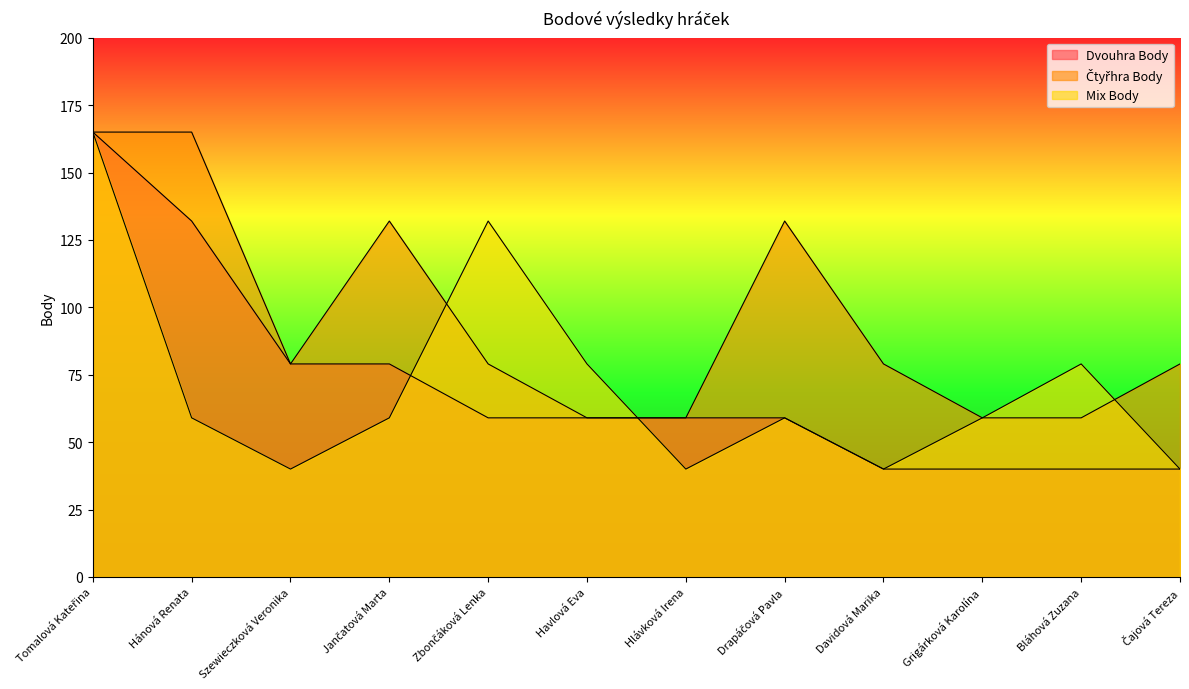

True or false: Čtyřhra Body has more than 0 interior local peaks.

True